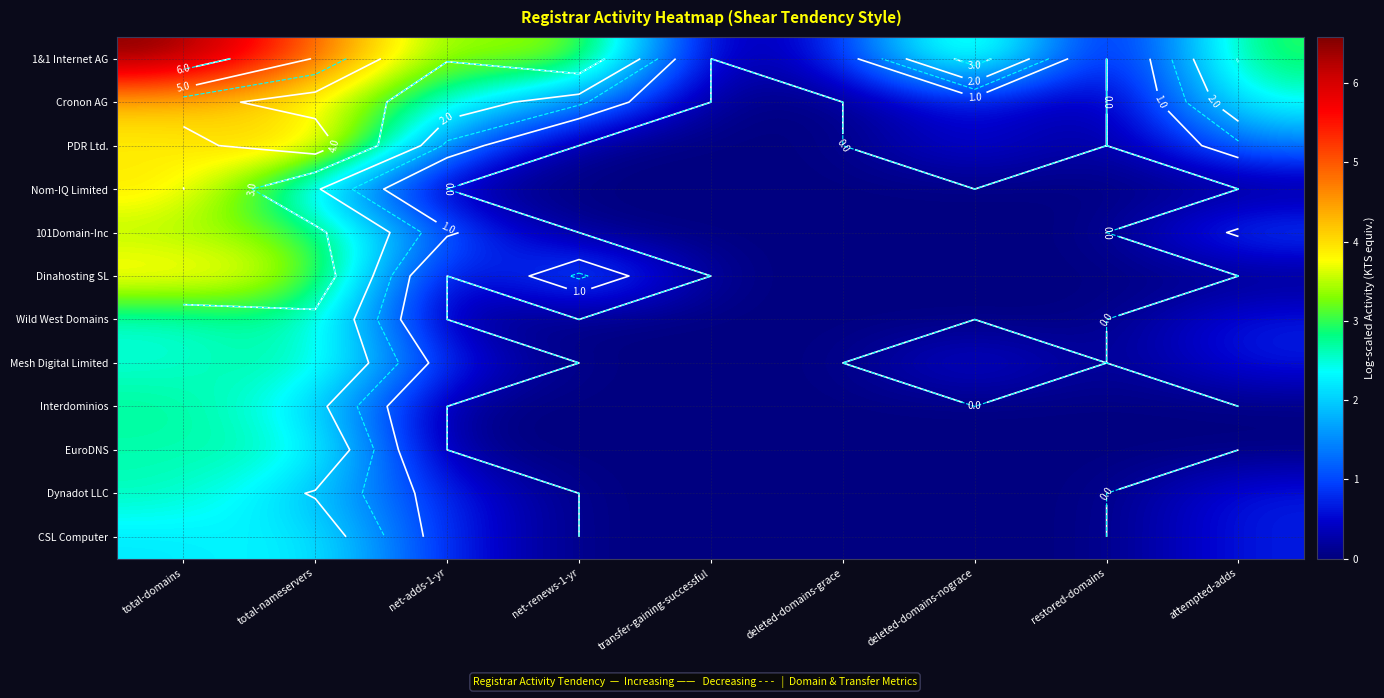

How many EuroDNS values are between 0 and 1?

7